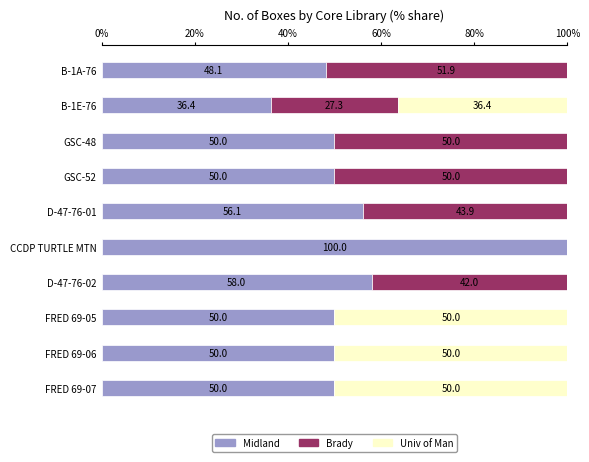

At which label does Midland reach its peak?

CCDP TURTLE MTN